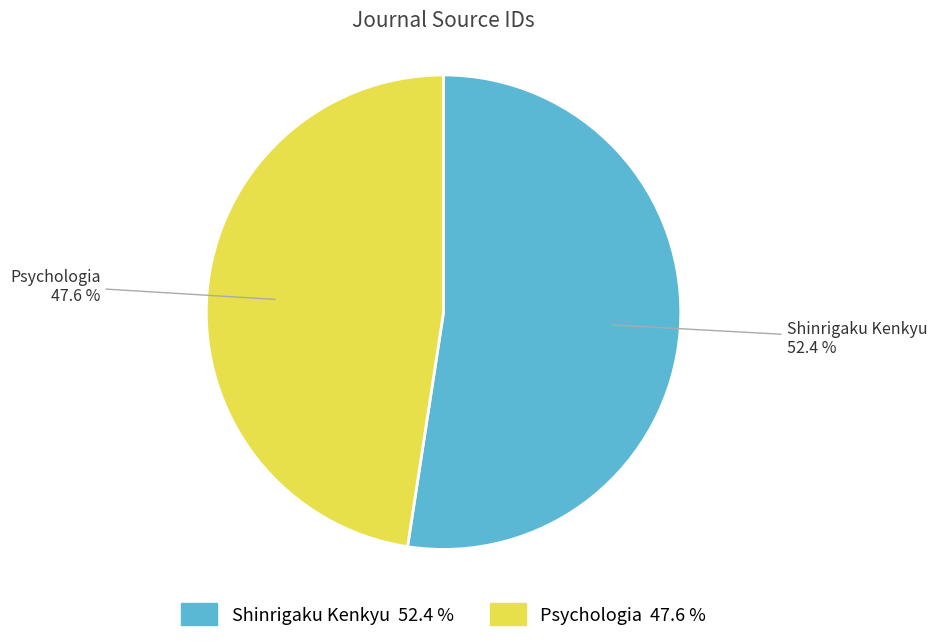

Does any single category account for the majority?

Yes